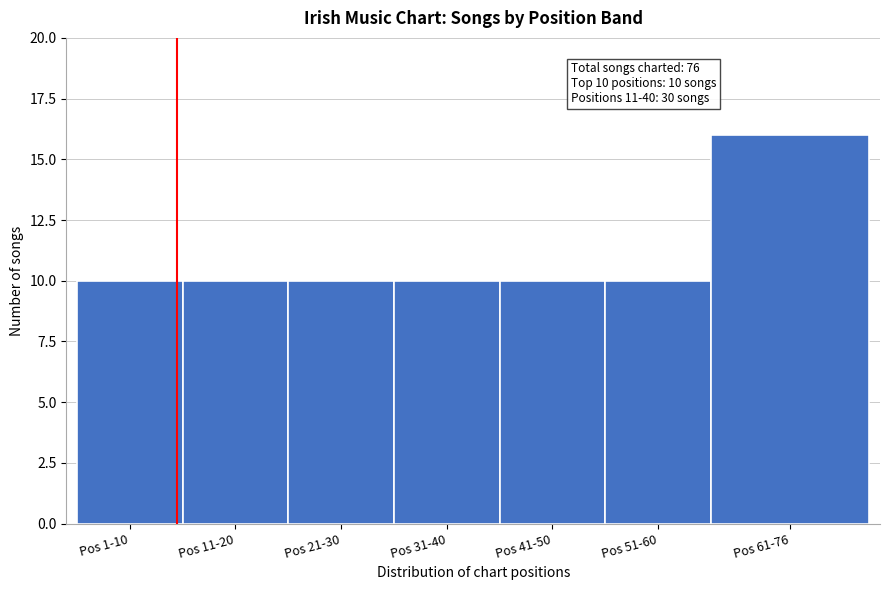

Reading right to left, extract all data points from this chart.

16	10	10	10	10	10	10